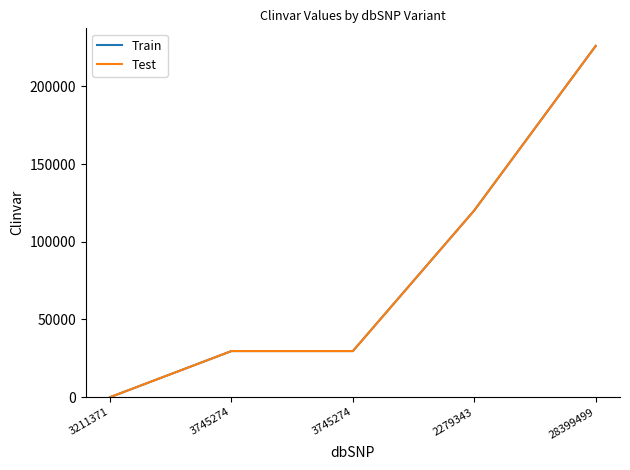

Where is Train nearest to the value 112992?

2279343